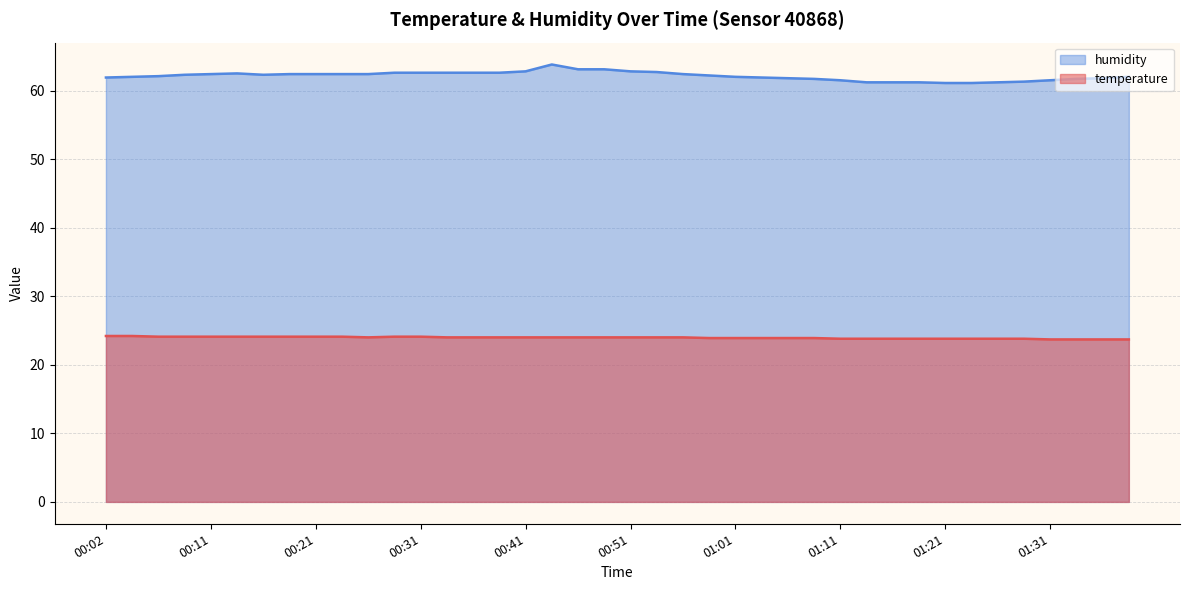

True or false: temperature has a value of 23.8 at 01:24.

True